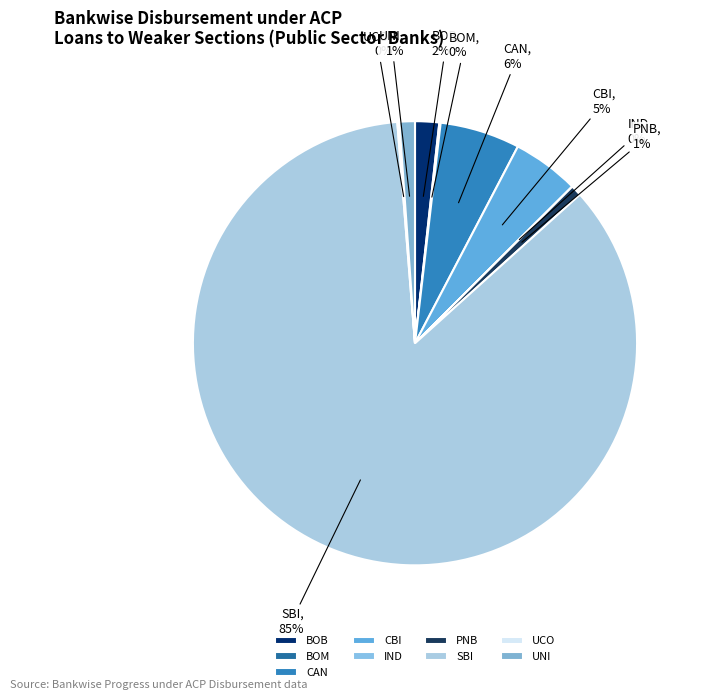

Is the sum of CBI and SBI greater than half?

Yes